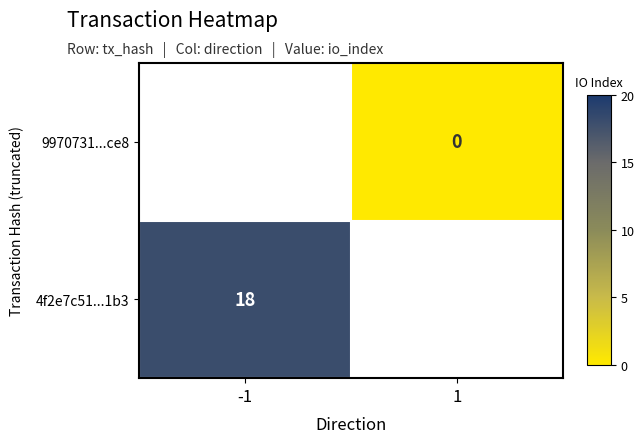

The 4f2e7c51...1b3 series shows 32 at -1. True or false?

False